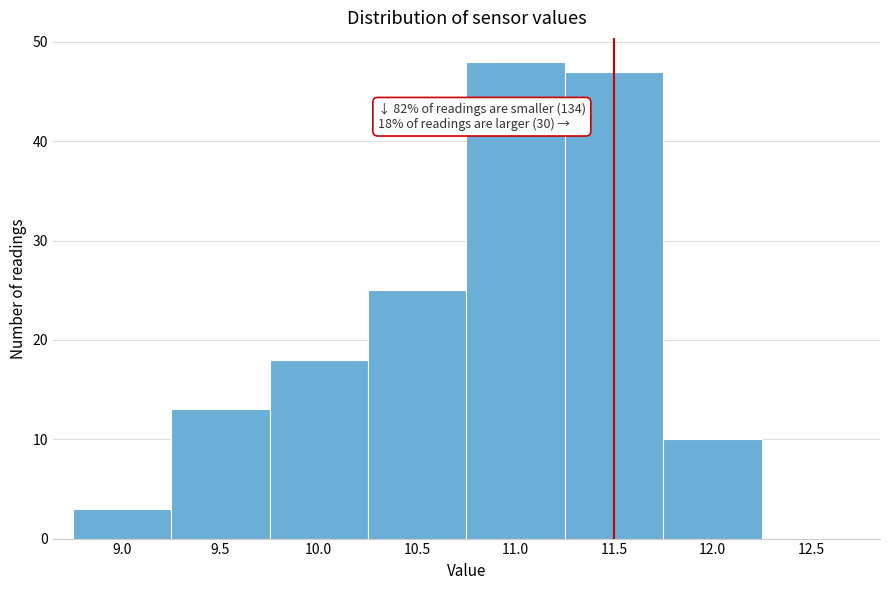

Which range on the x-axis has the tallest bar?

10.75 to 11.25